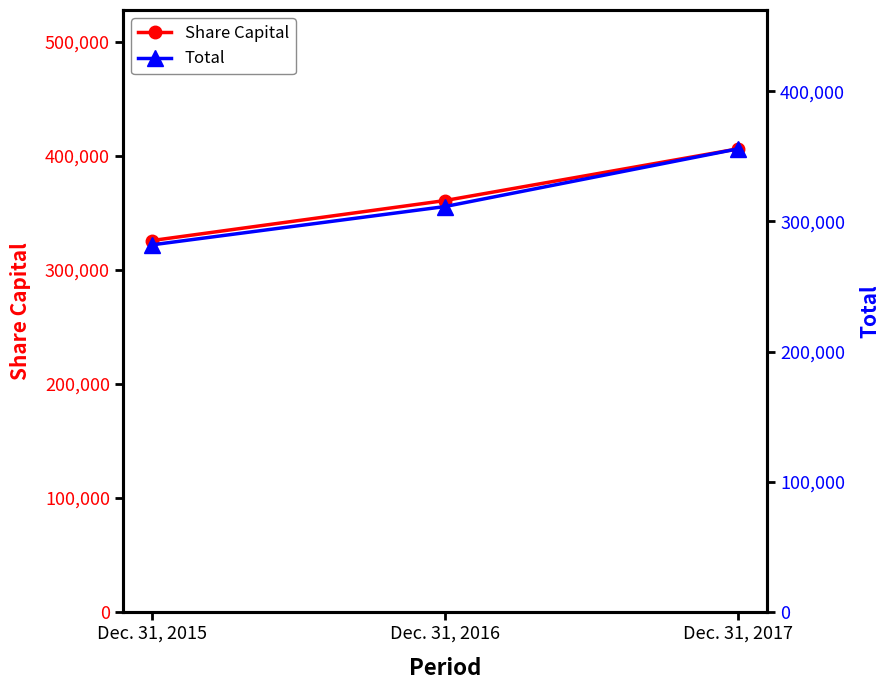

What is the total value across all series at Dec. 31, 2017?

761568